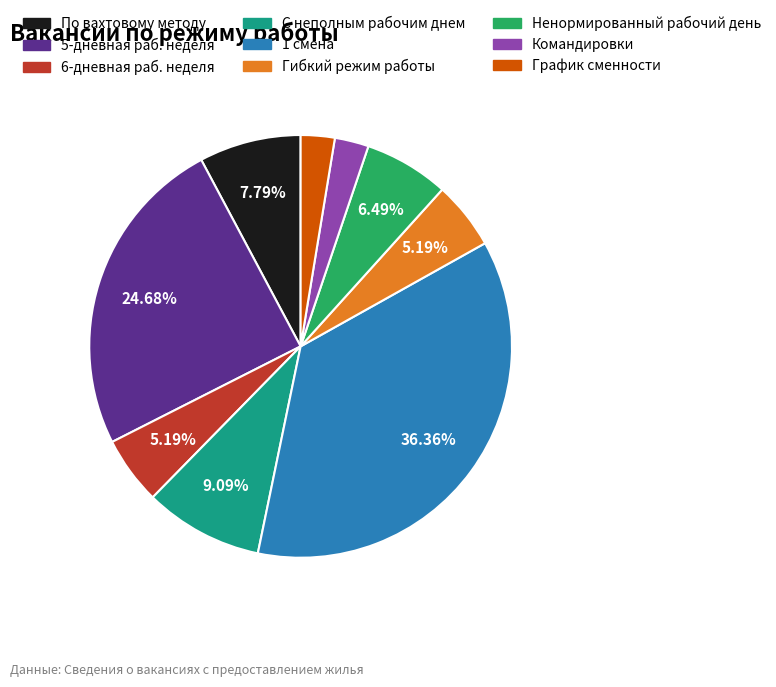

Is the sum of График сменности and С неполным рабочим днем greater than half?

No